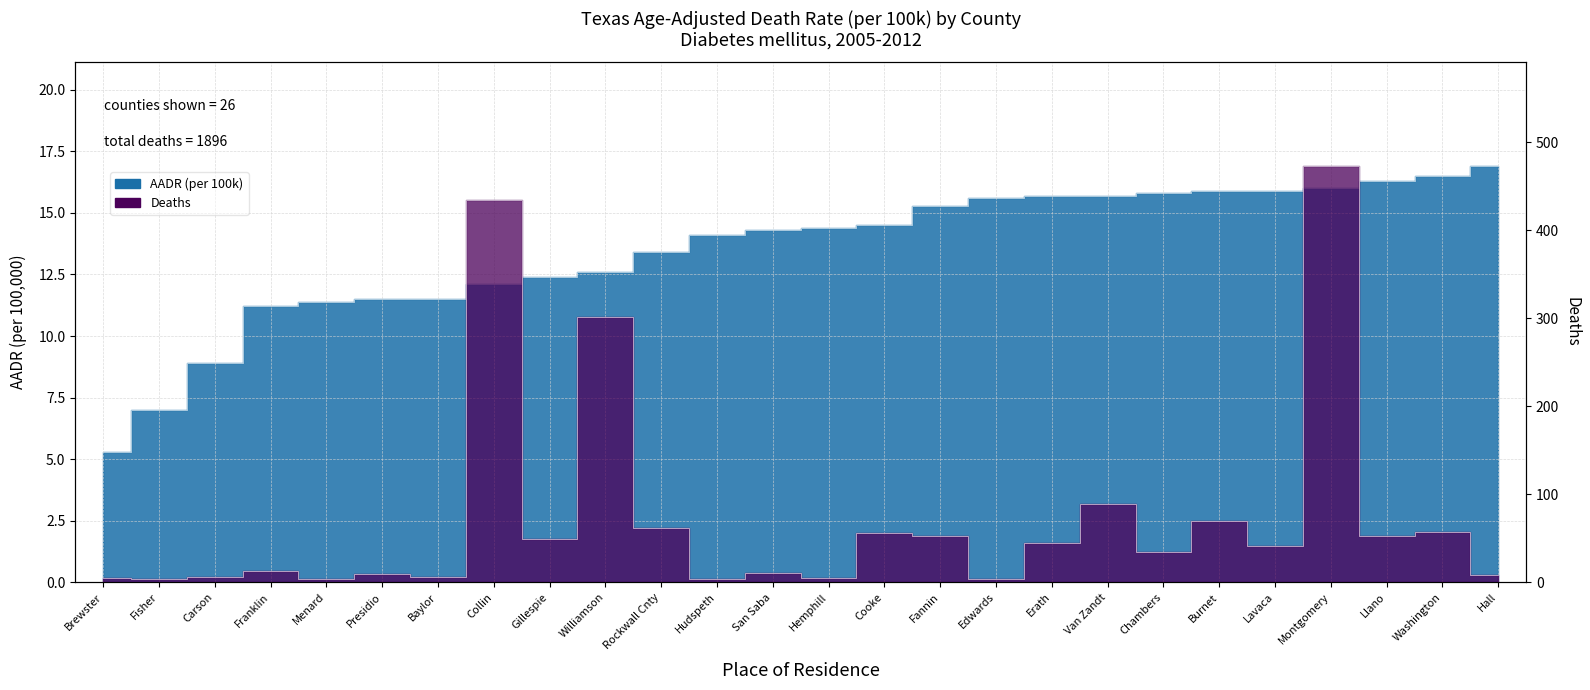

What is the minimum value shown in the chart?

4.0